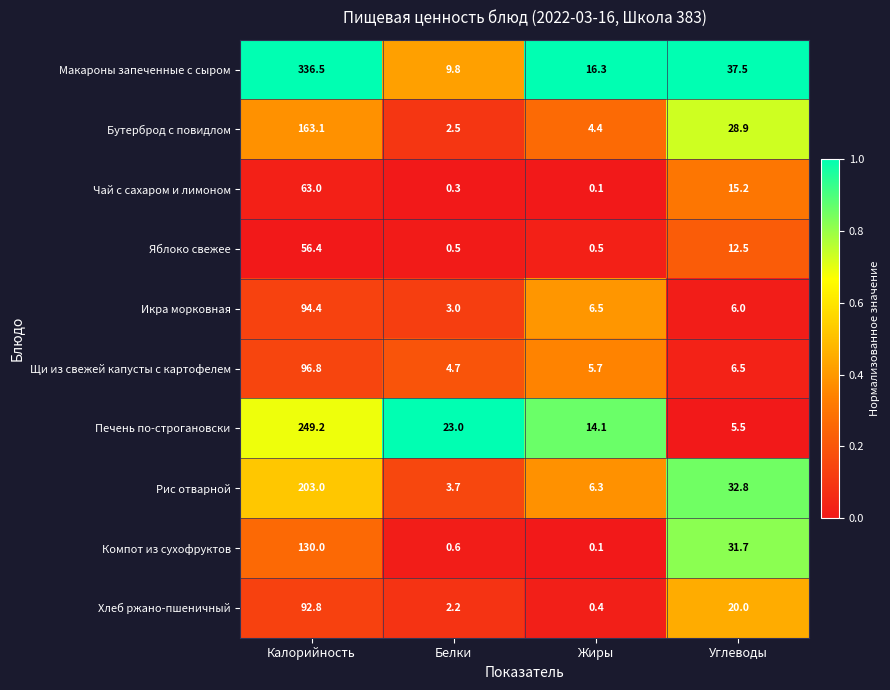

Which series changed the most between Калорийность and Жиры?

Макароны запеченные с сыром